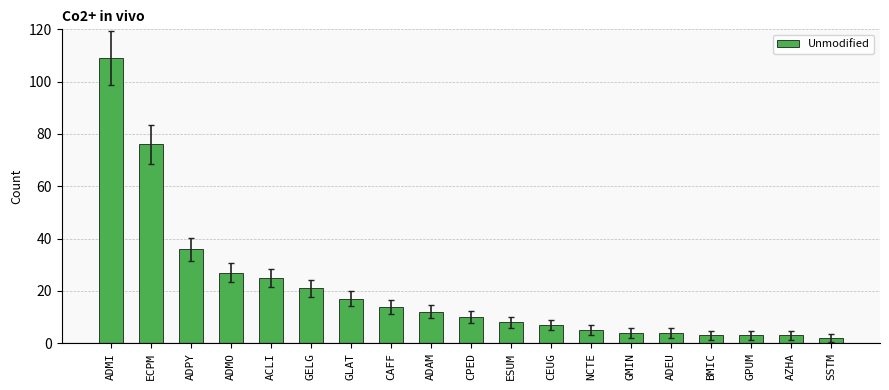

Reading left to right, list all the values displayed in this chart.

ADMI=109	ECPM=76	ADPY=36	ADMO=27	ACLI=25	GELG=21	GLAT=17	CAFF=14	ADAM=12	CPED=10	ESUM=8	CEUG=7	NCTE=5	GMIN=4	ADEU=4	BMIC=3	GPUM=3	AZHA=3	SSTM=2